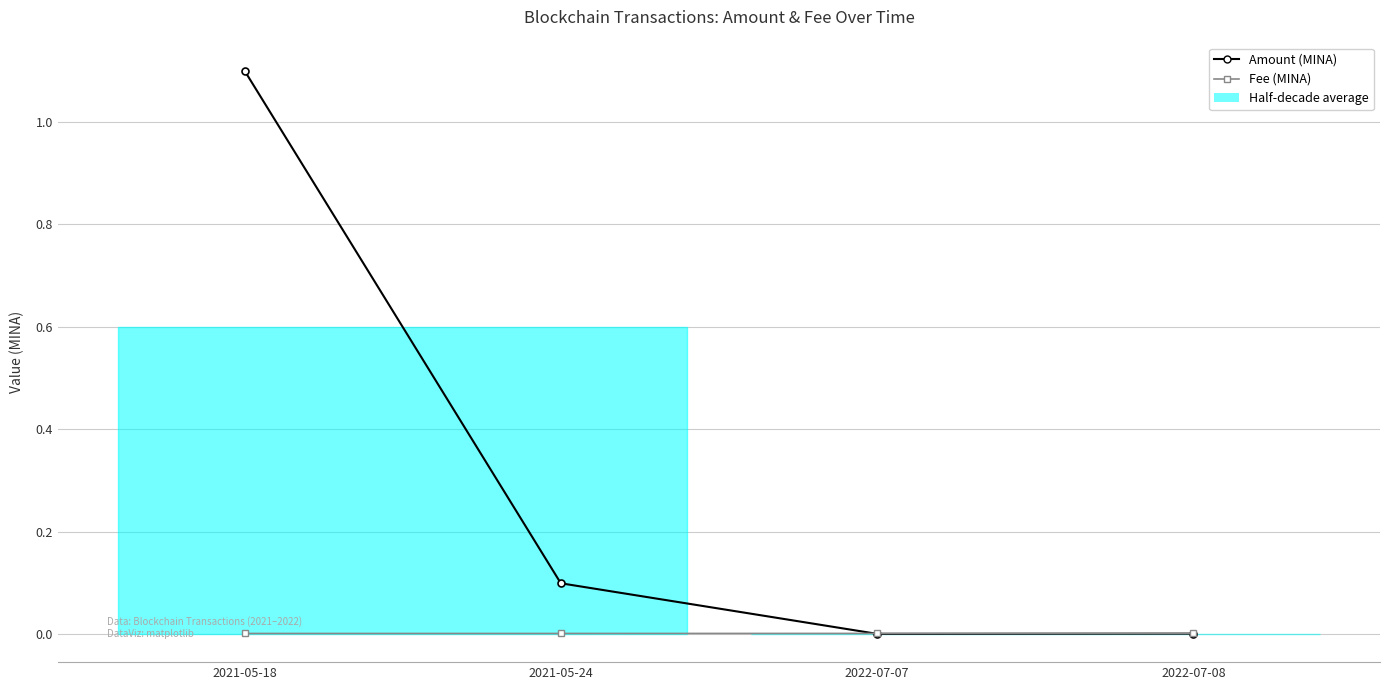

After their last crossing, which series has the higher values: Amount (MINA) or Fee (MINA)?

Fee (MINA)